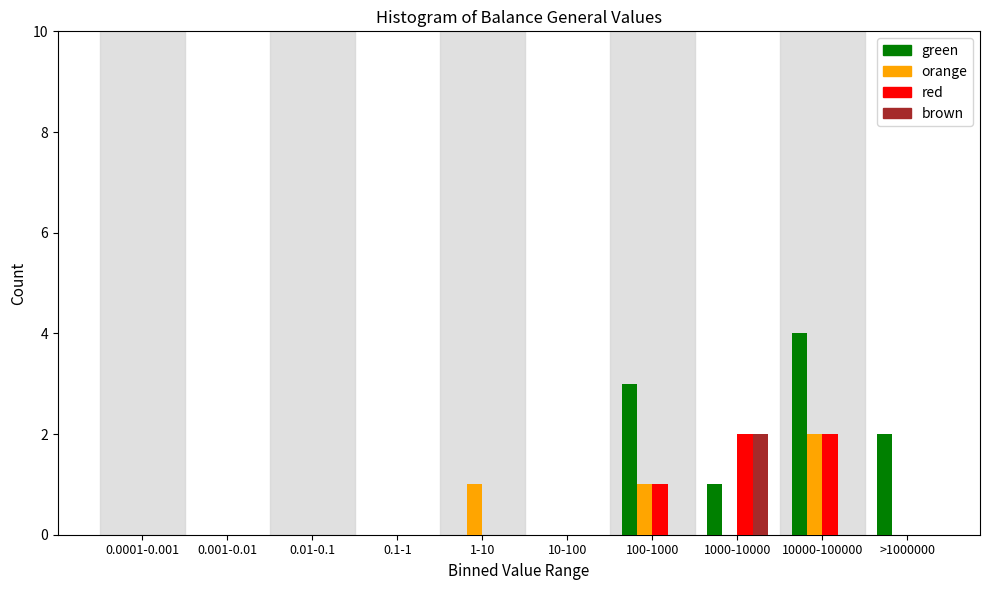

The brown series shows 1 at 100-1000. True or false?

False